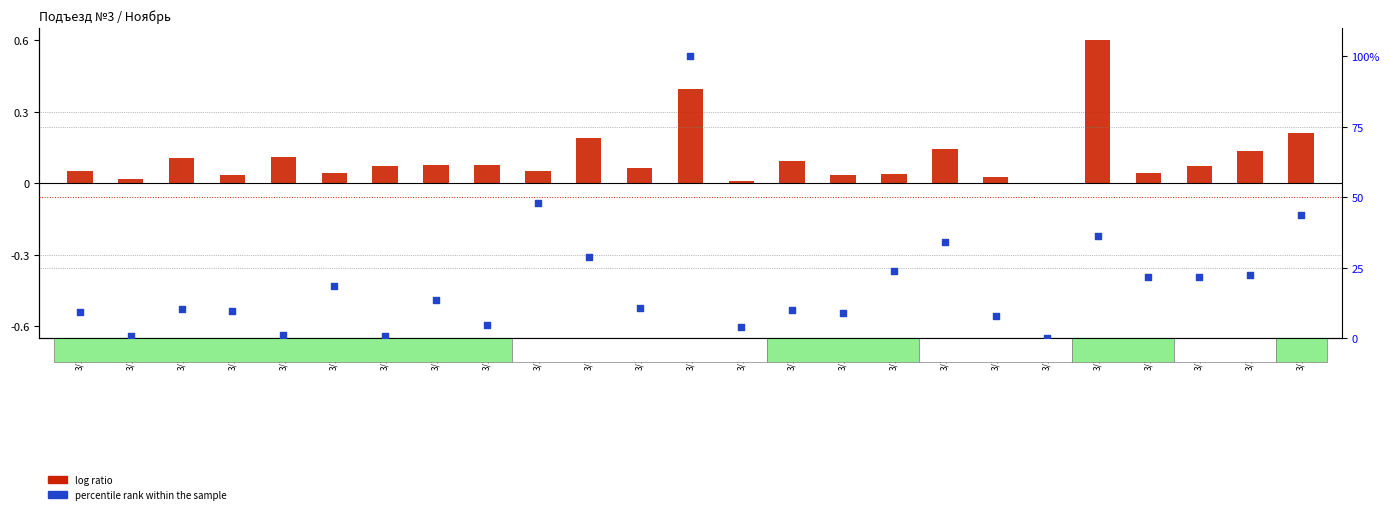

Which series contains the lowest Y value?

log ratio